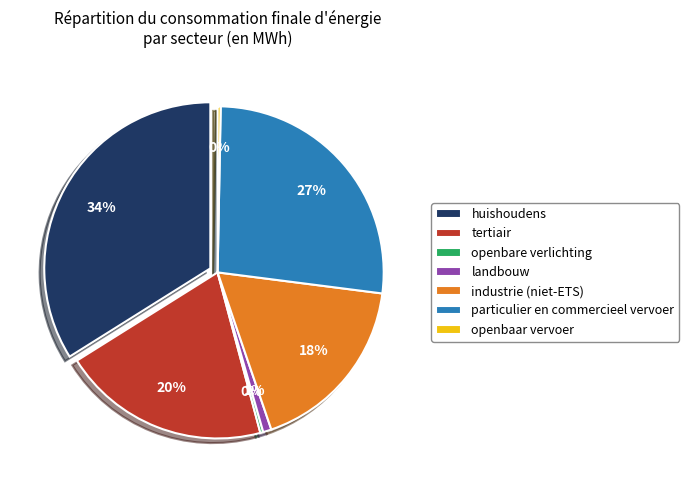

How many slices are in this pie chart?

7